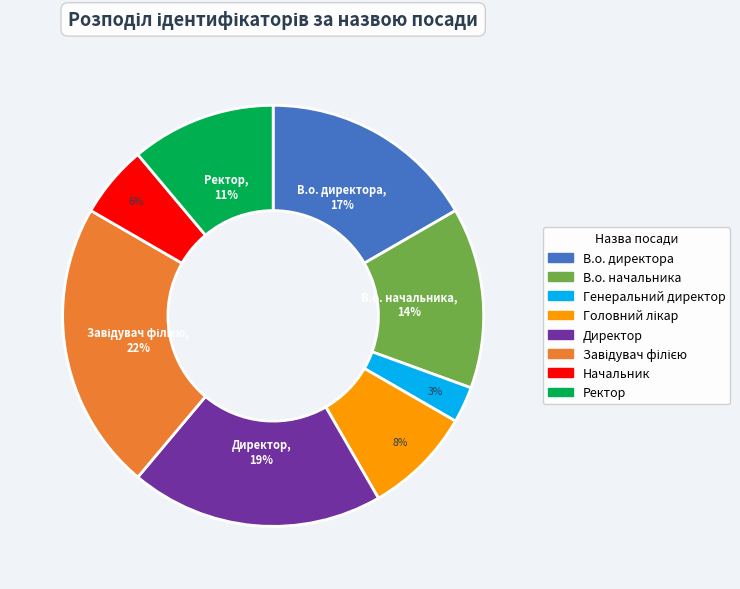

Do В.о. директора and Генеральний директор together represent more than half of the pie?

No